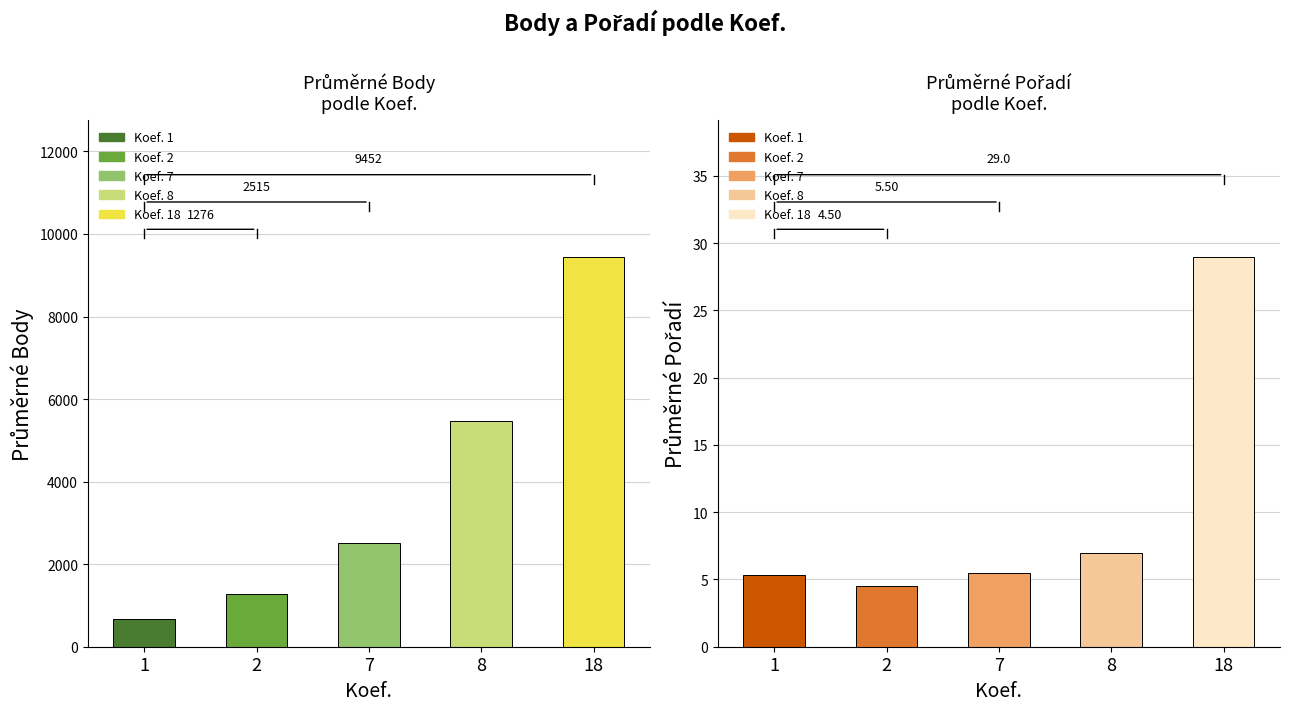

True or false: Body has a value of 5322 at 8.

True